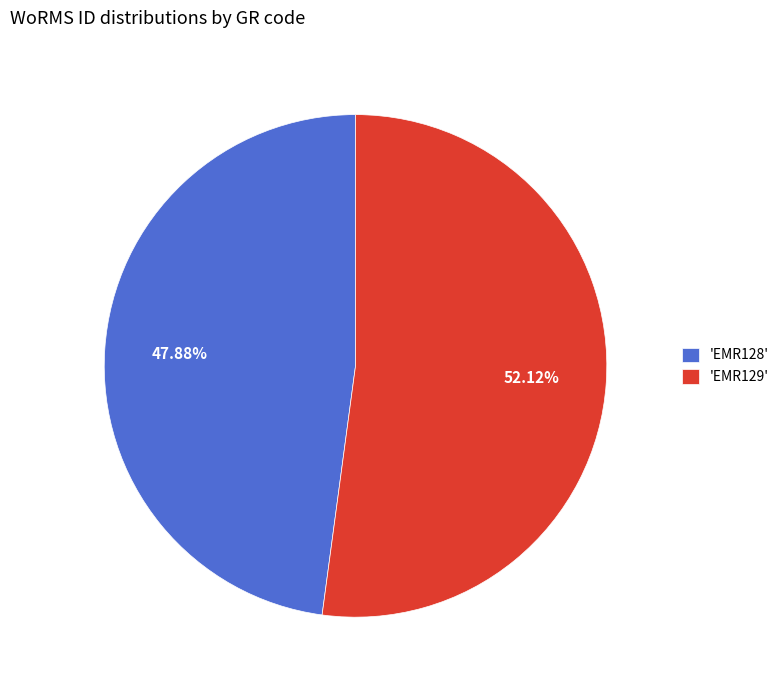

Is there any slice that represents more than half of the pie?

Yes